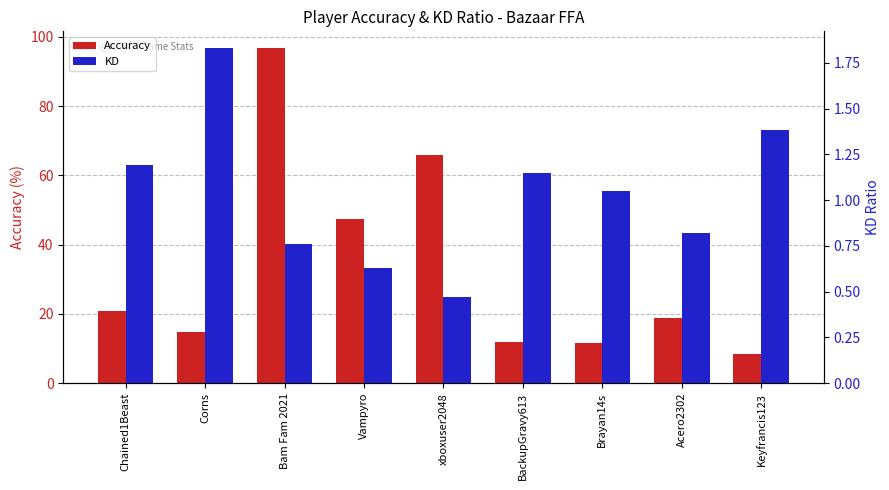

Reading left to right, extract all data points from this chart.

Accuracy: Chained1Beast=20.7	Corns=14.7	Bam Fam 2021=96.8	Vampyro=47.4	xboxuser2048=66.0	BackupGravy613=11.8	Brayan14s=11.7	Acero2302=18.9	Keyfrancis123=8.3
KD: Chained1Beast=1.2	Corns=1.8	Bam Fam 2021=0.8	Vampyro=0.6	xboxuser2048=0.5	BackupGravy613=1.1	Brayan14s=1.1	Acero2302=0.8	Keyfrancis123=1.4